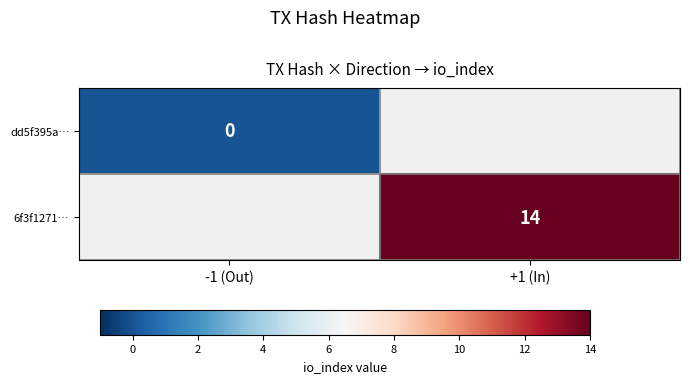

The 6f3f1271… series shows 14 at +1 (In). True or false?

True